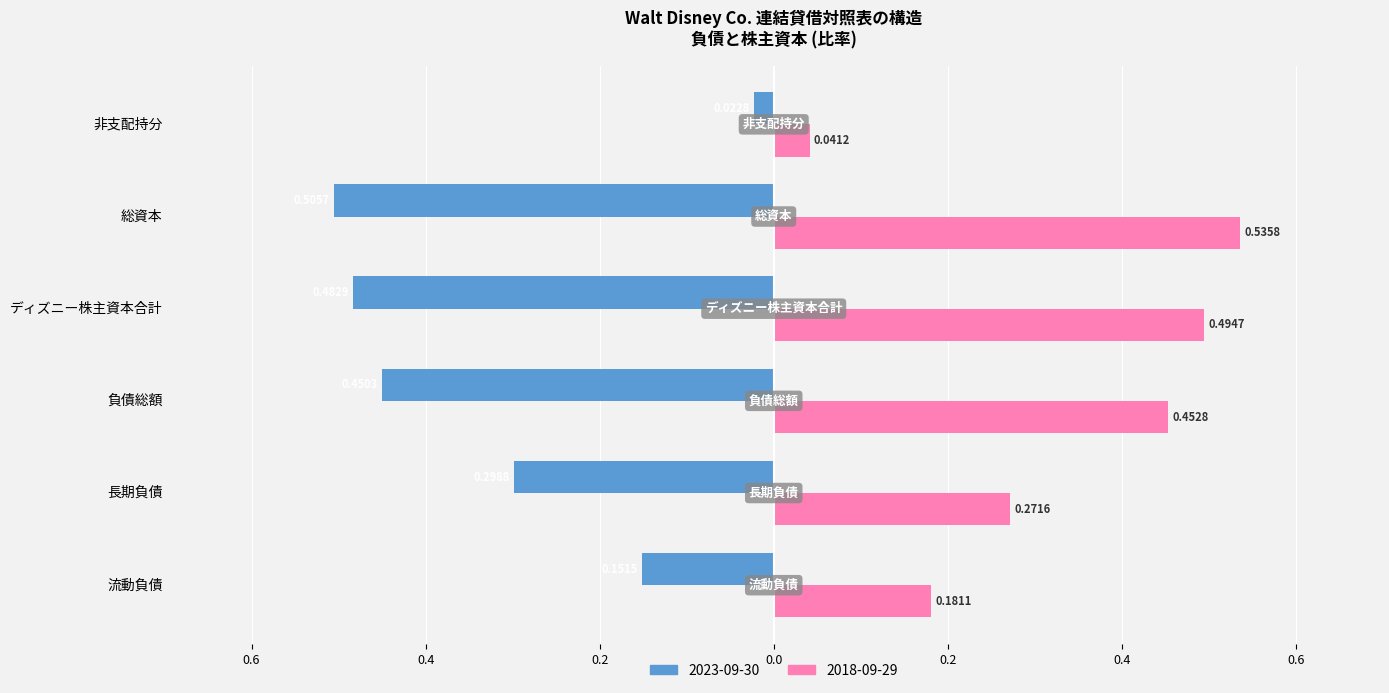

What is the sum of all 2018-09-29 values?

2.0